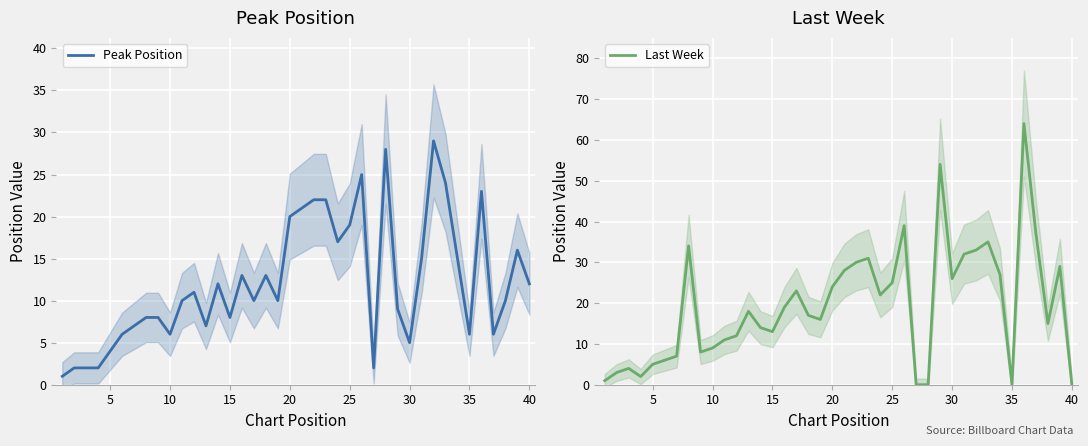

What is the maximum value for Last Week?

64